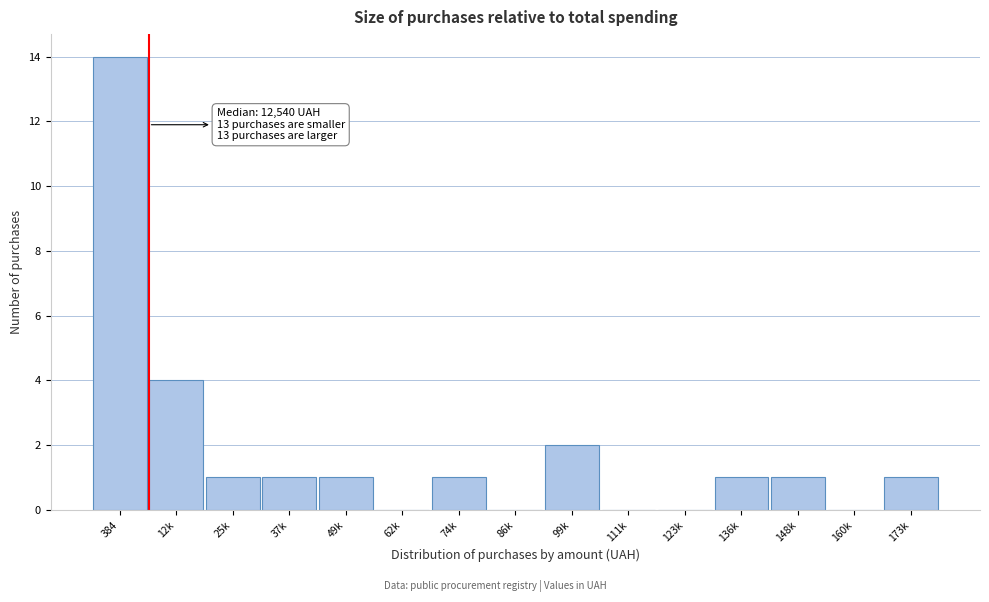

Reading left to right, transcribe all the data shown in this chart.

384=14	12k=4	25k=1	37k=1	49k=1	62k=0	74k=1	86k=0	99k=2	111k=0	123k=0	136k=1	148k=1	160k=0	173k=1